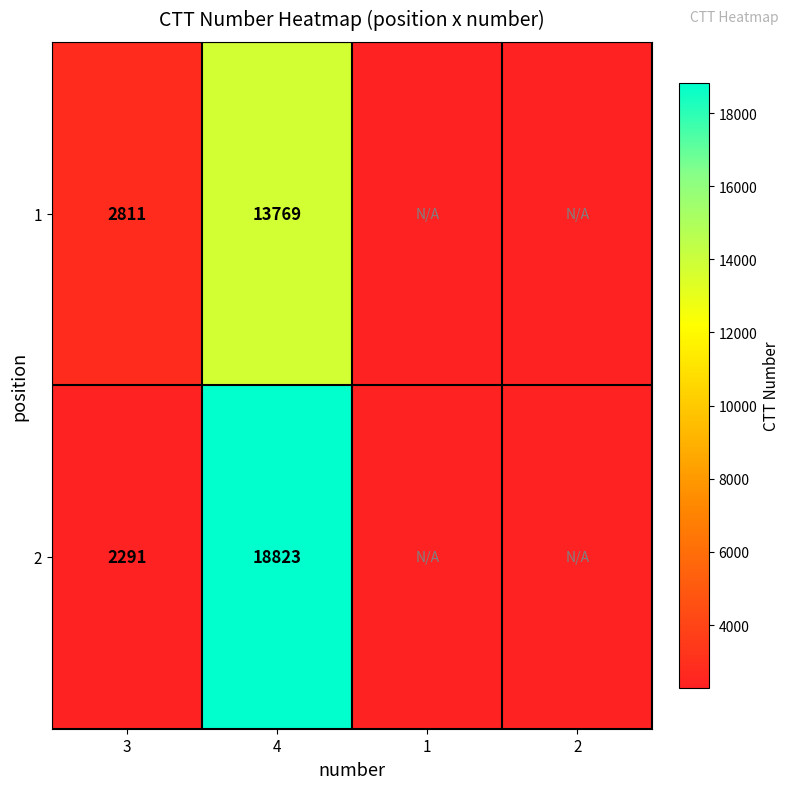

What is the total value across all series at 4?

32592